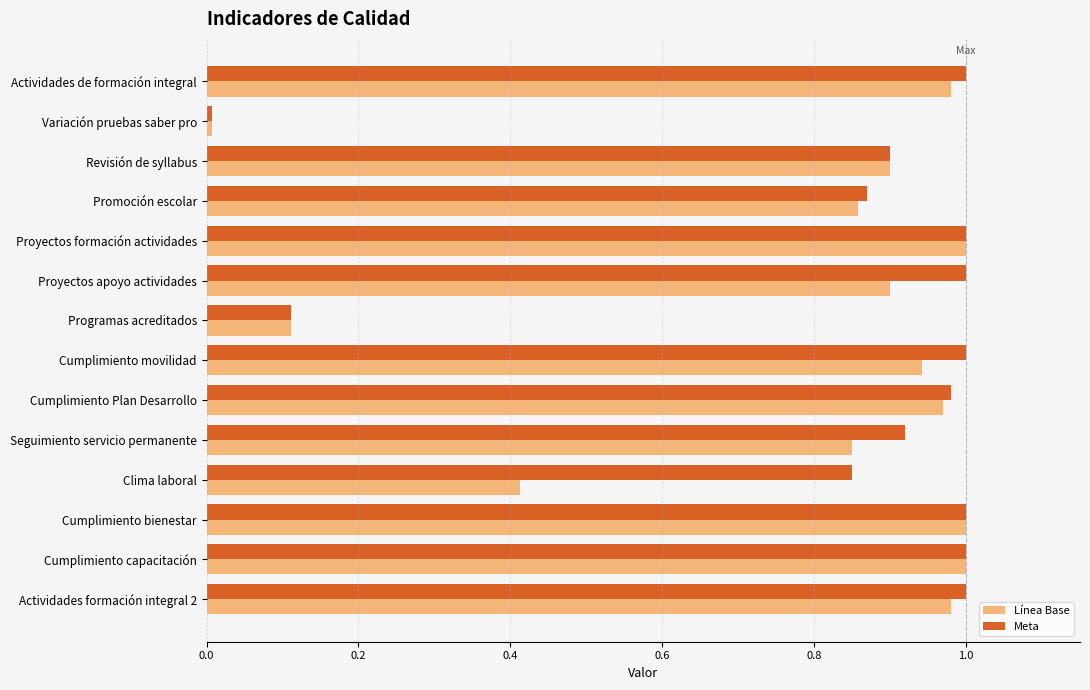

What is the sum of all Línea Base values?

10.9